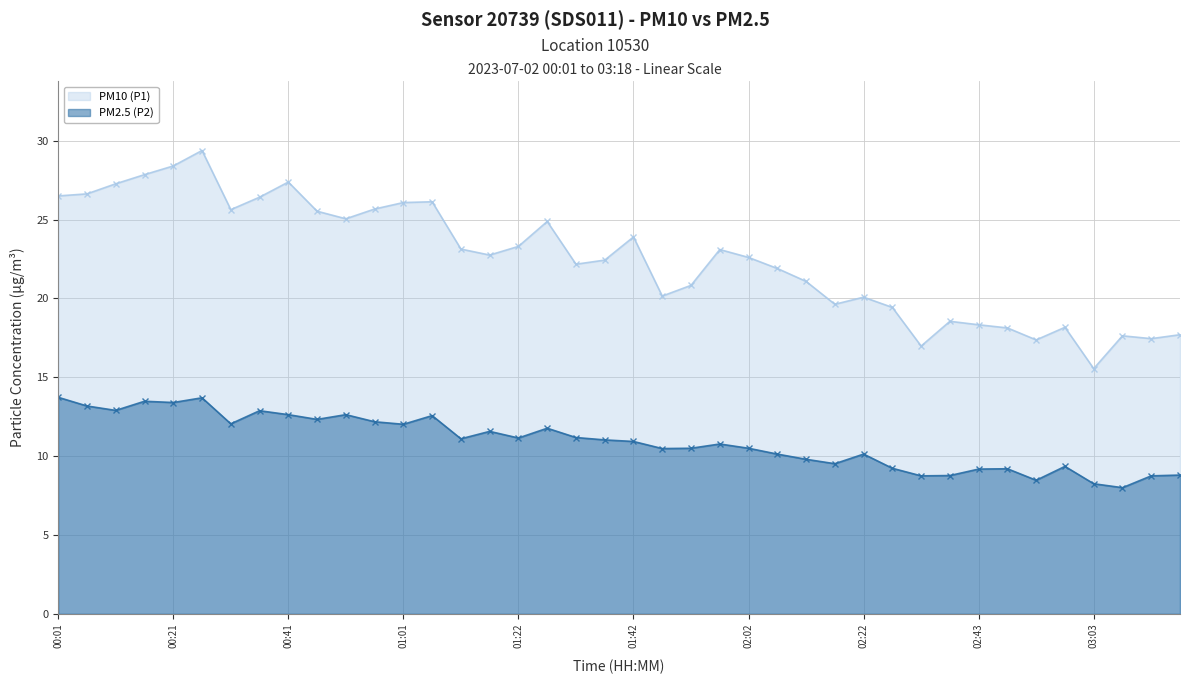

Which series has the widest spread of values?

PM10 (P1)